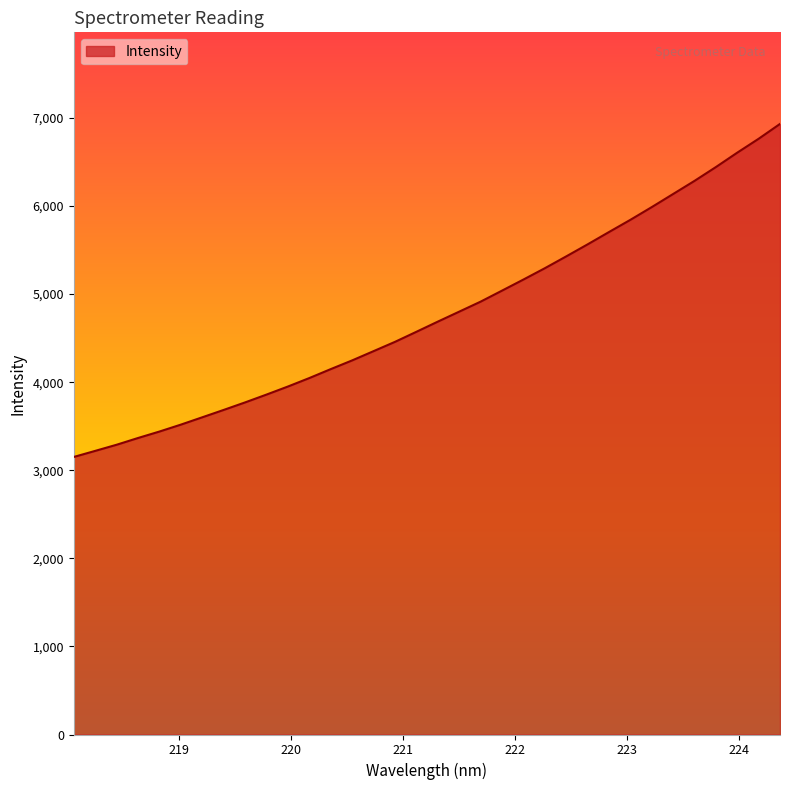

What is the smallest value displayed?

3151.3